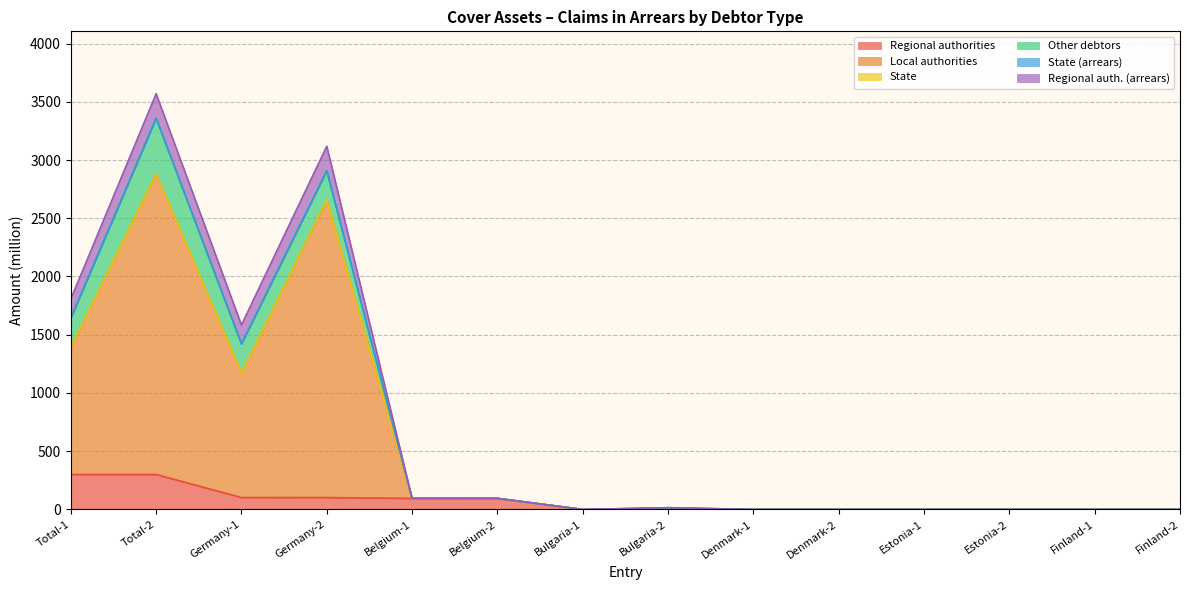

Does the chart have visible grid lines?

Yes